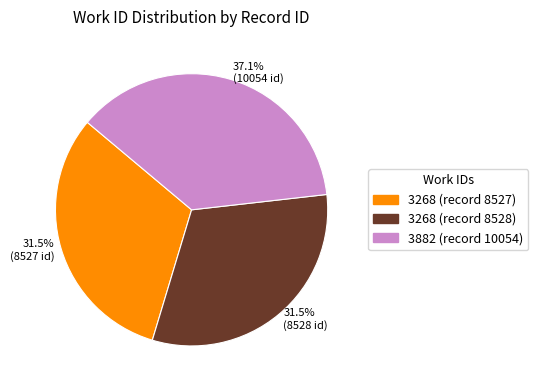

Which slice is the largest?

37.1% (10054 id)